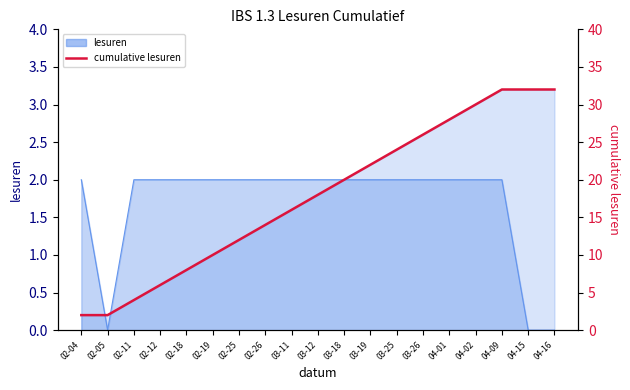

What is the difference between the second highest and minimum values?

30